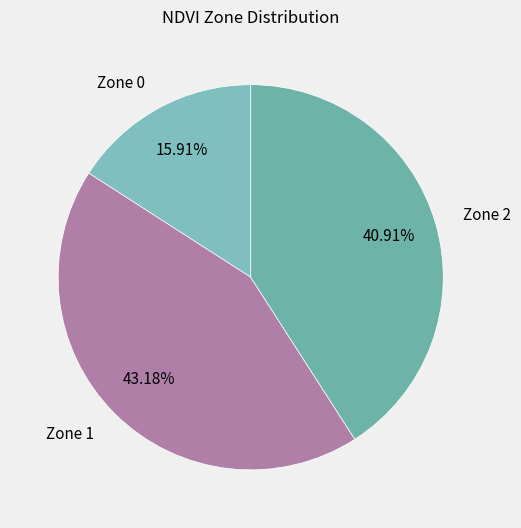

Does Zone 2 represent more than half of the total?

No